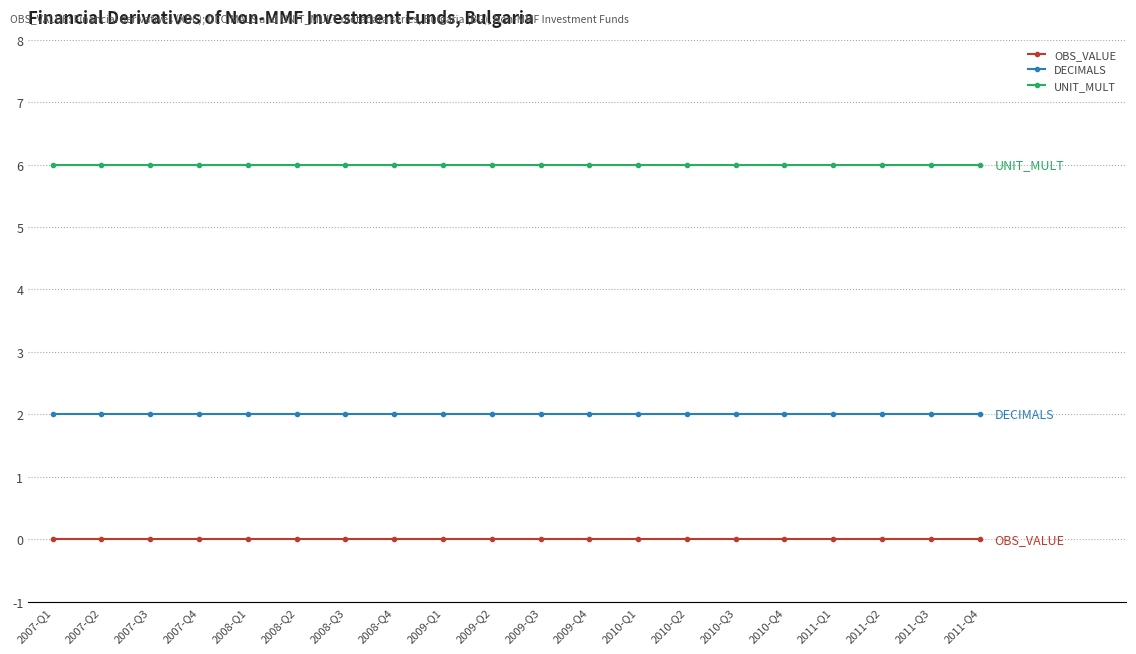

At how many categories does at least one series exceed 4?

20